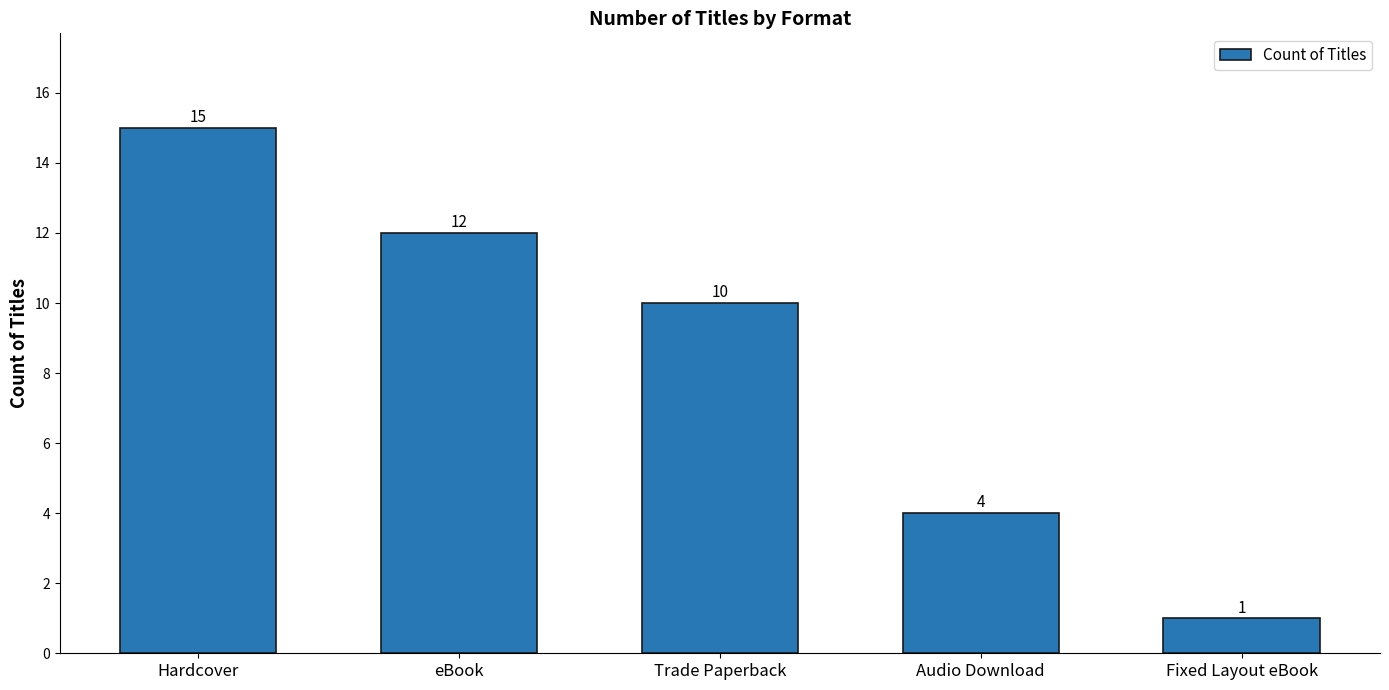

How many values are below 10?

2